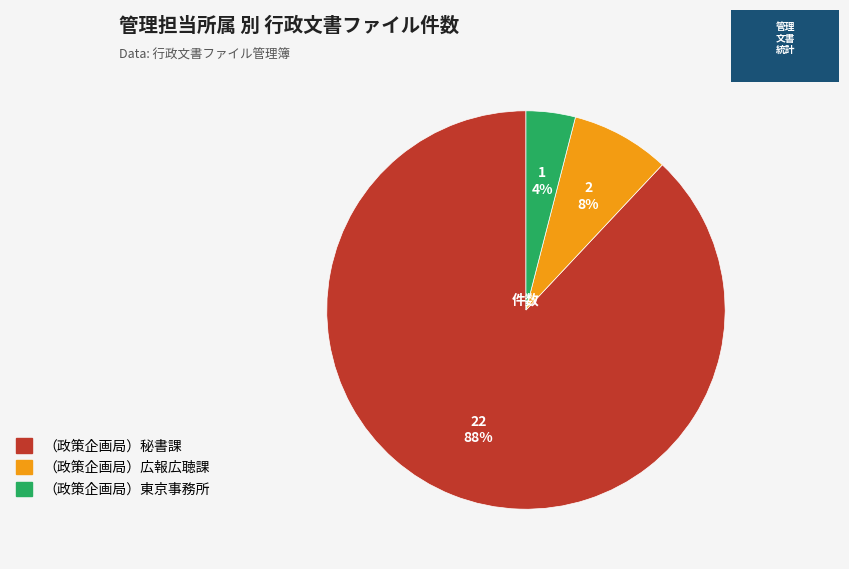

To the nearest percent, what percentage of the pie is （政策企画局）秘書課?

88%